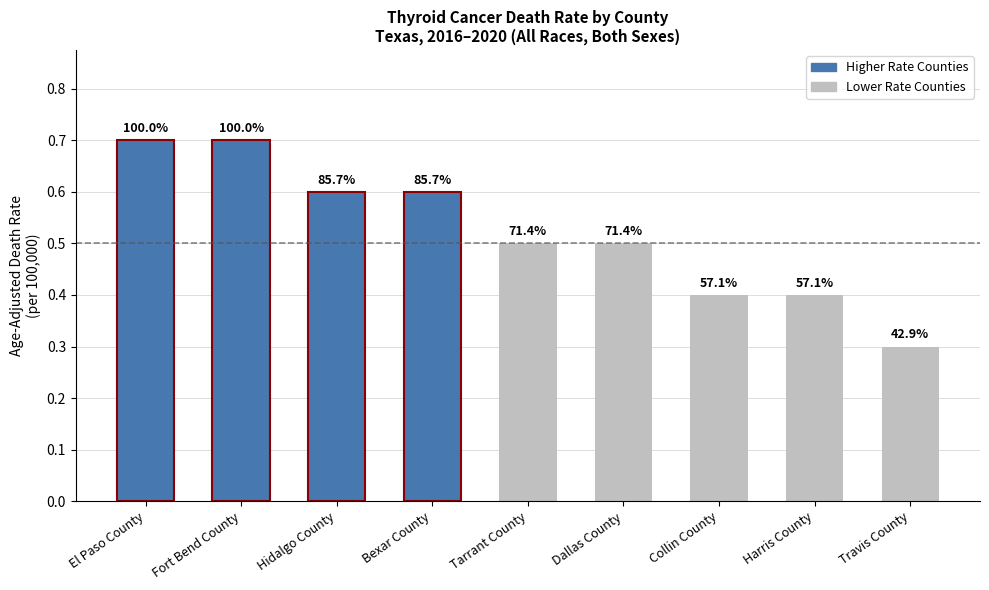

The chart shows a value of 1.1 at Fort Bend County. True or false?

False